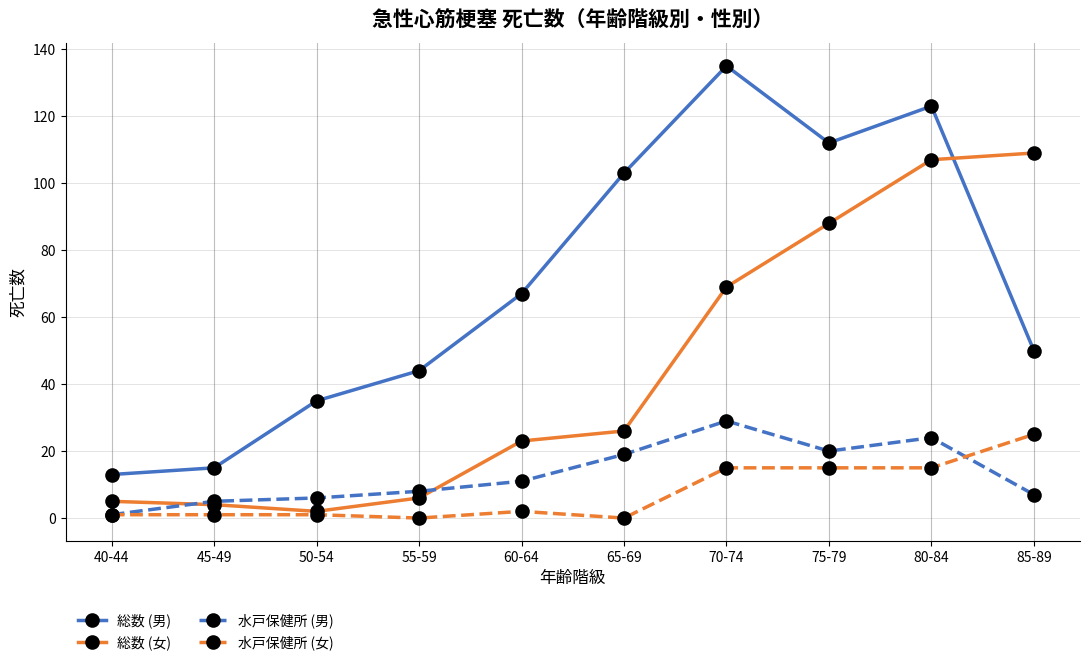

What is the minimum value for 水戸保健所 (男)?

1